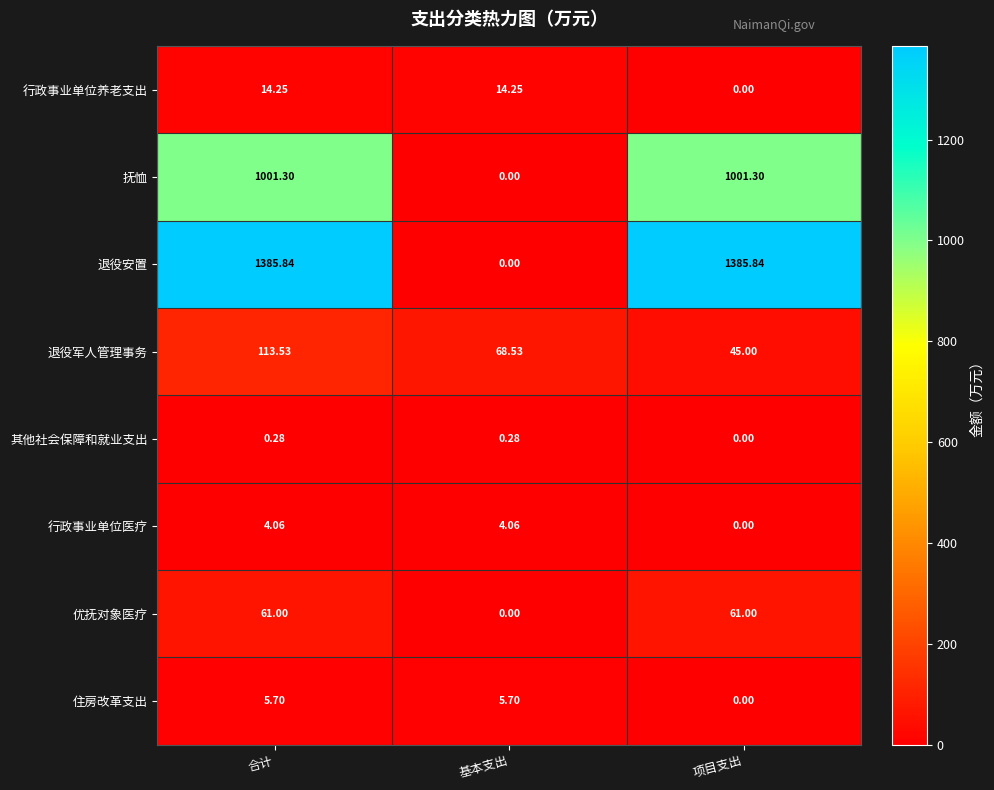

Between 合计 and 基本支出, which series saw the biggest shift?

退役安置